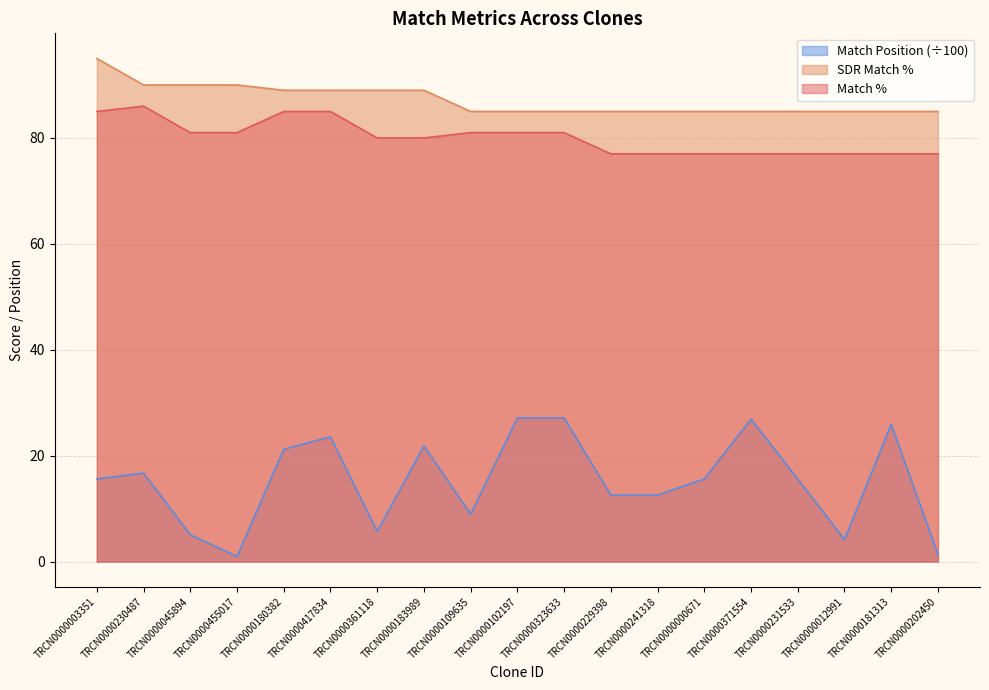

Rank the series by their maximum value, from lowest to highest.

Match Position (÷100), Match %, SDR Match %